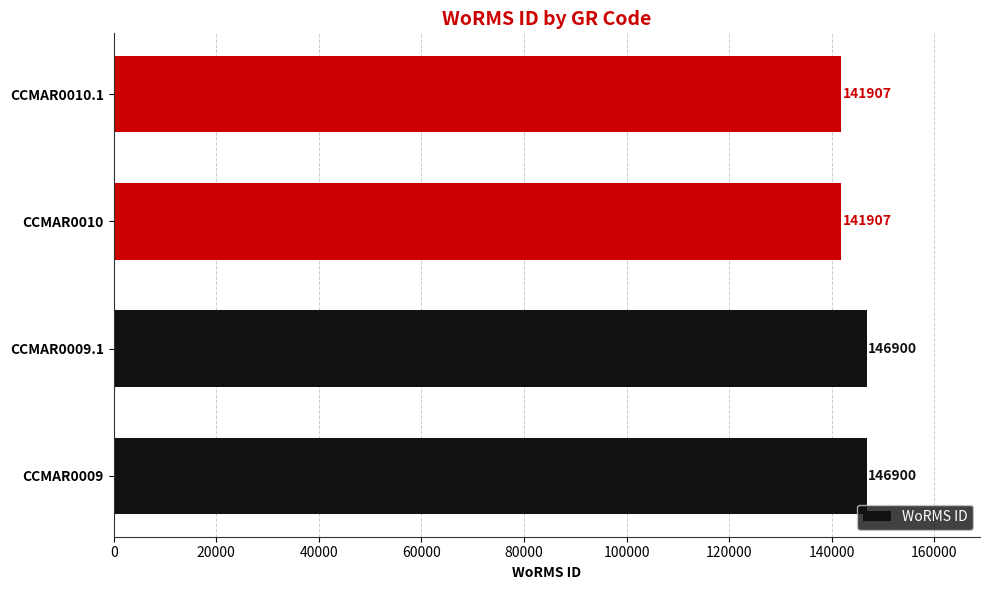

How many data points does each series have?

4